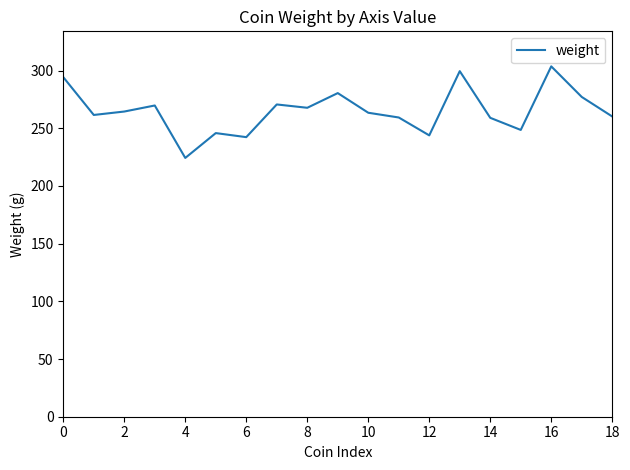

What is the smallest value displayed?

224.2